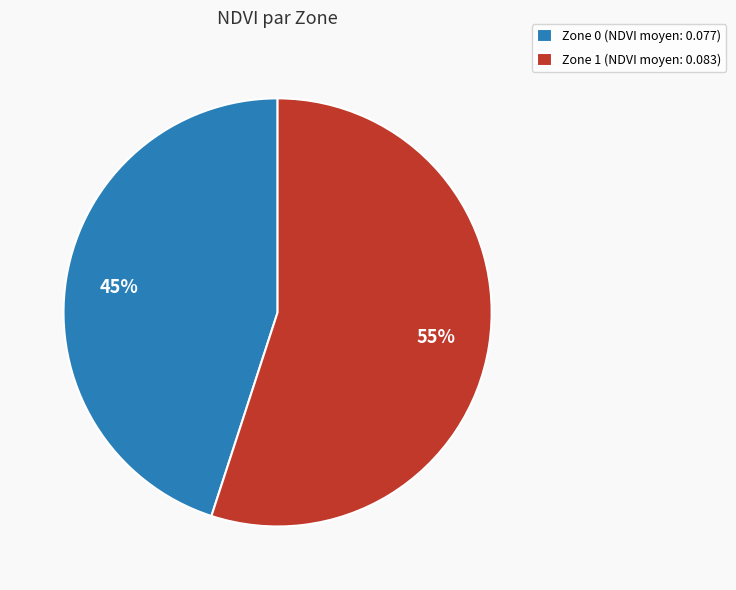

Is there a majority slice in this chart?

Yes